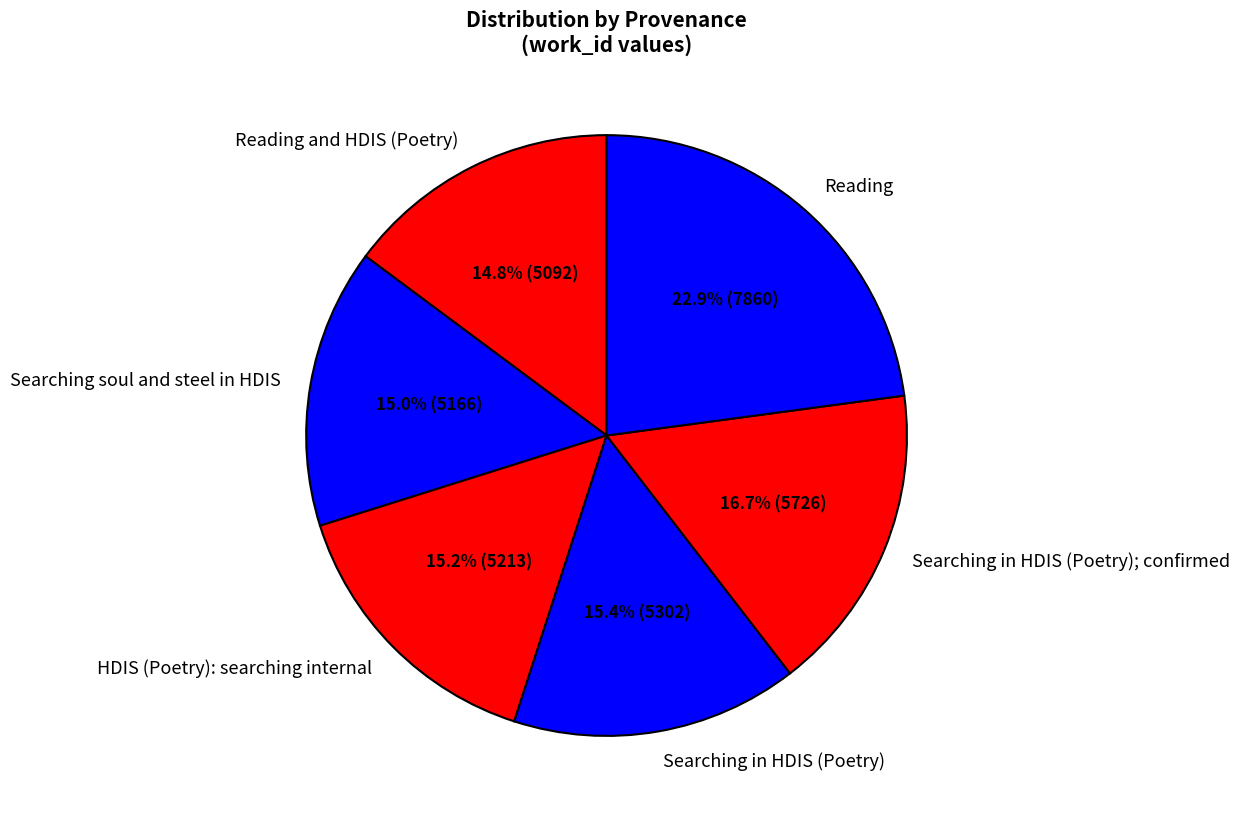

Approximately how many times larger is the value at HDIS (Poetry): searching internal compared to Reading?

0.7